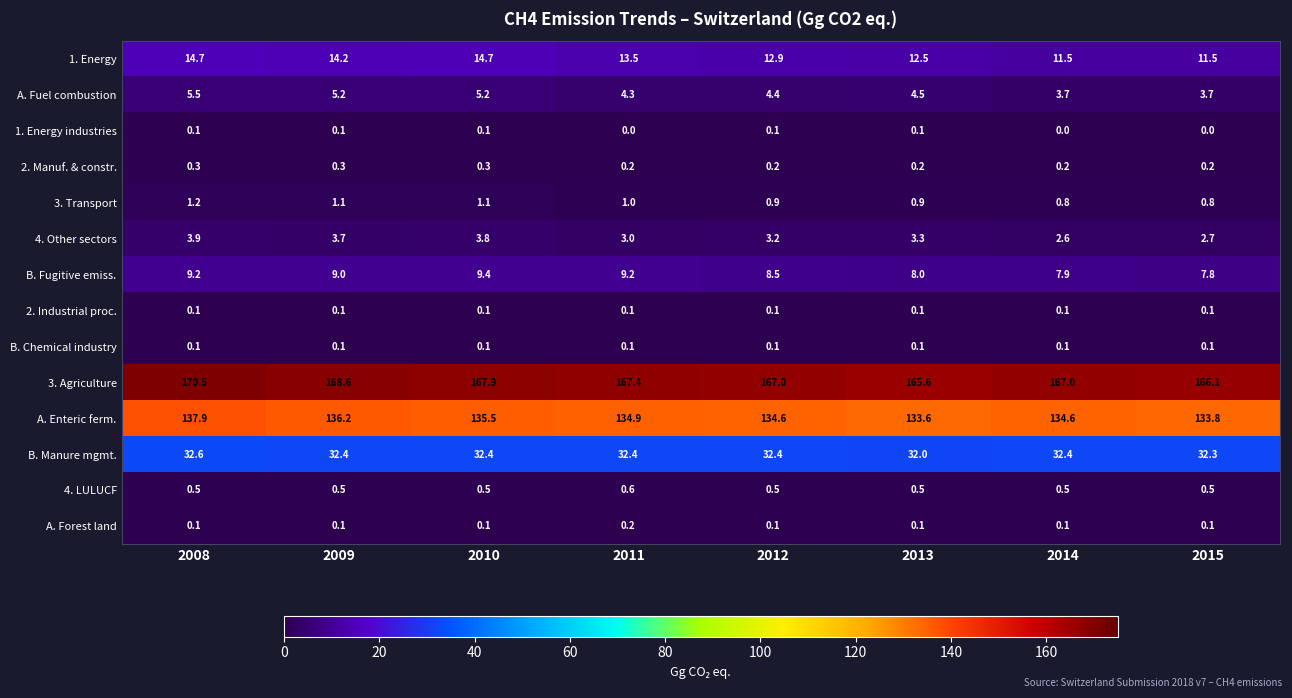

How many series are shown in this chart?

14